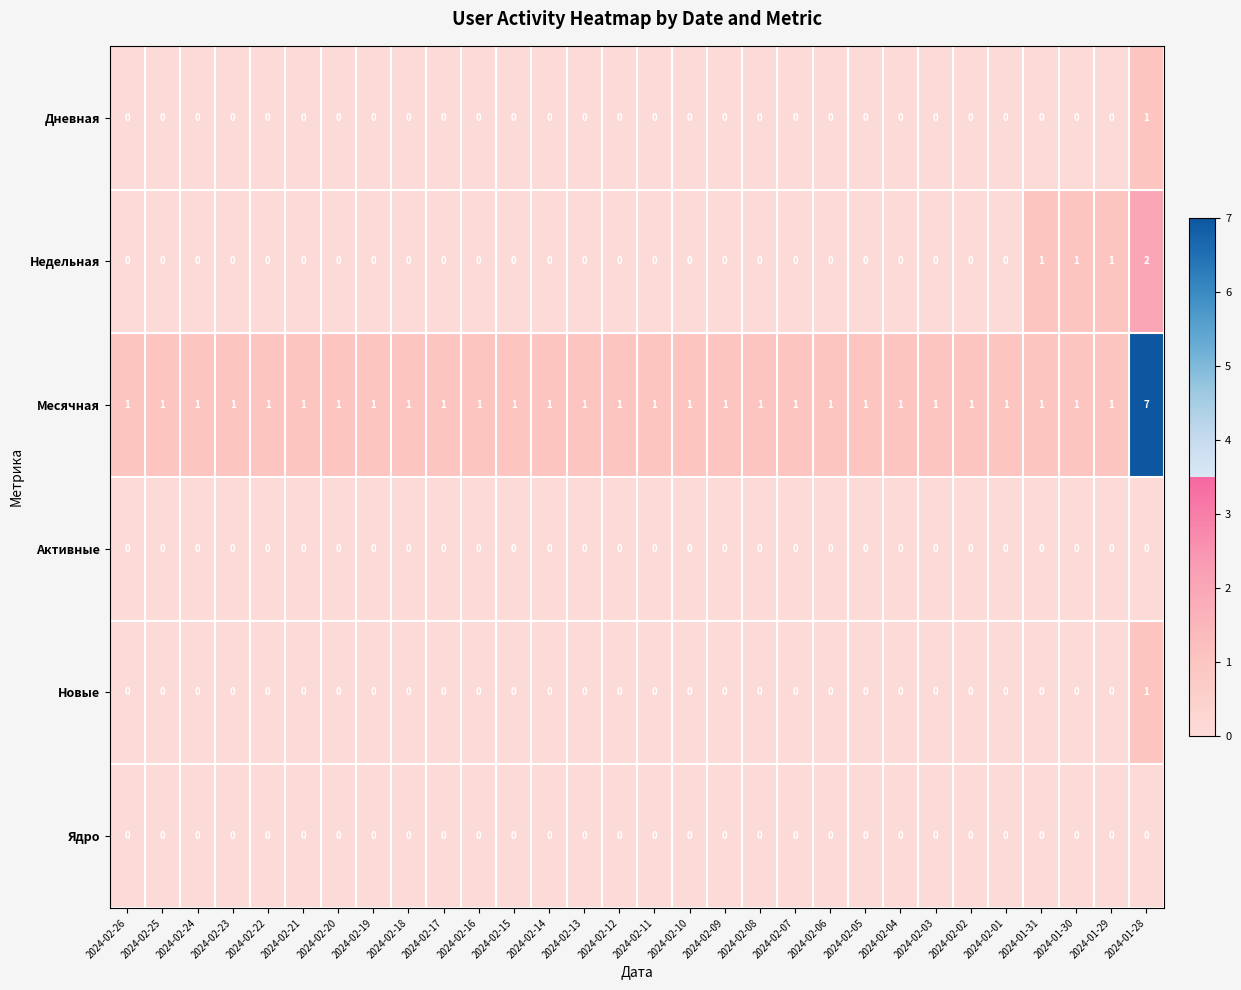

Count the number of categories in the chart.

30